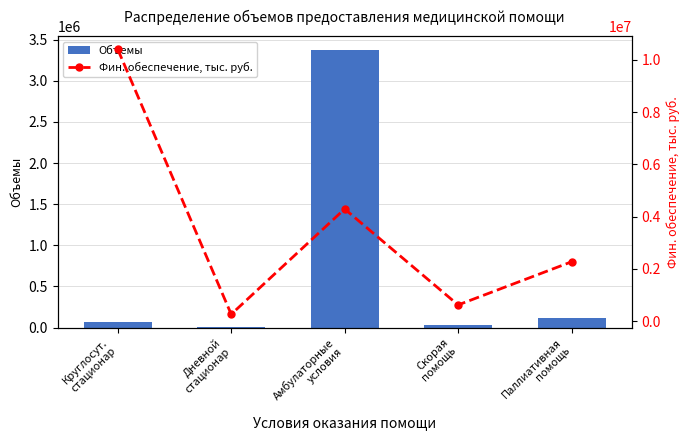

Which series has the largest total across all categories?

Фин. обеспечение, тыс. руб.